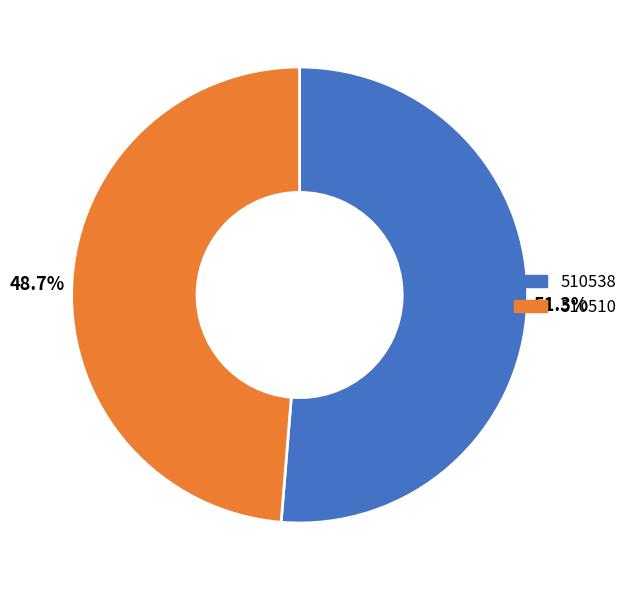

How many segments does this pie chart have?

2